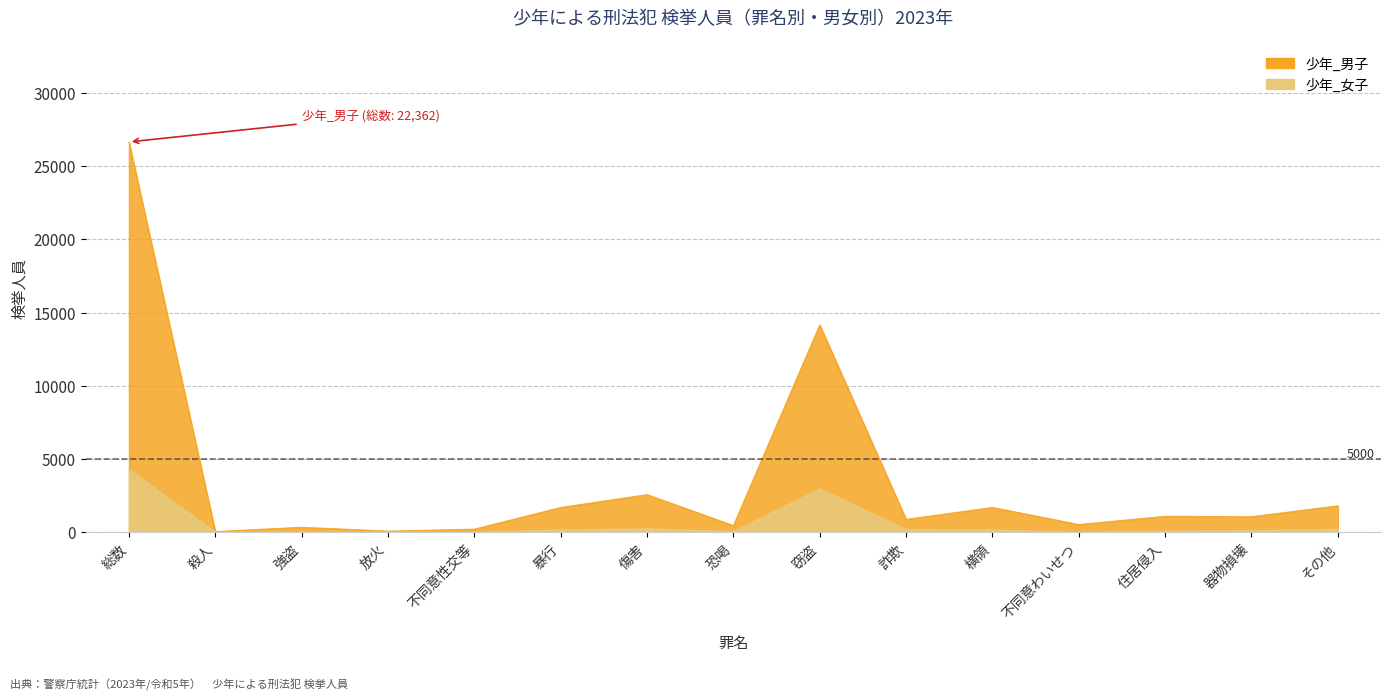

Is the value of 少年_男子 at 器物損壊 greater than the value of 少年_女子 at 器物損壊?

Yes